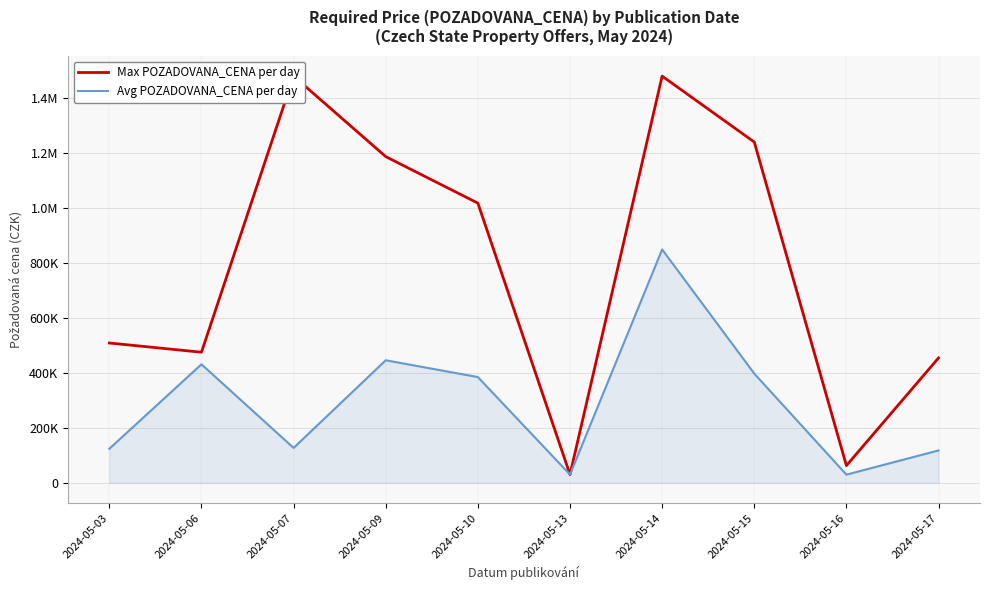

Is the value of Avg POZADOVANA_CENA per day at 2024-05-06 greater than the value of Max POZADOVANA_CENA per day at 2024-05-13?

Yes